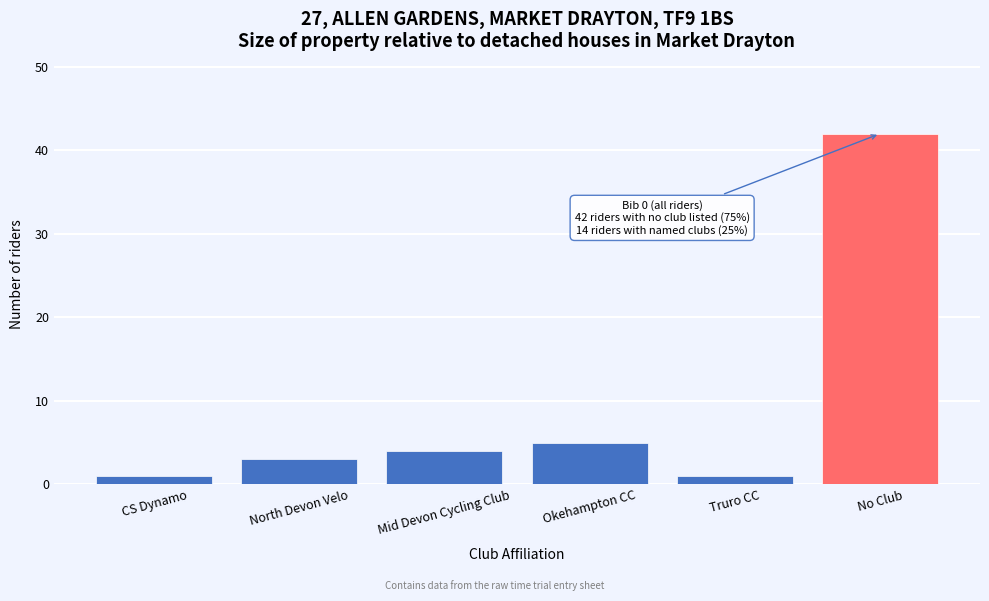

Reading left to right, list all the values displayed in this chart.

1	3	4	5	1	42